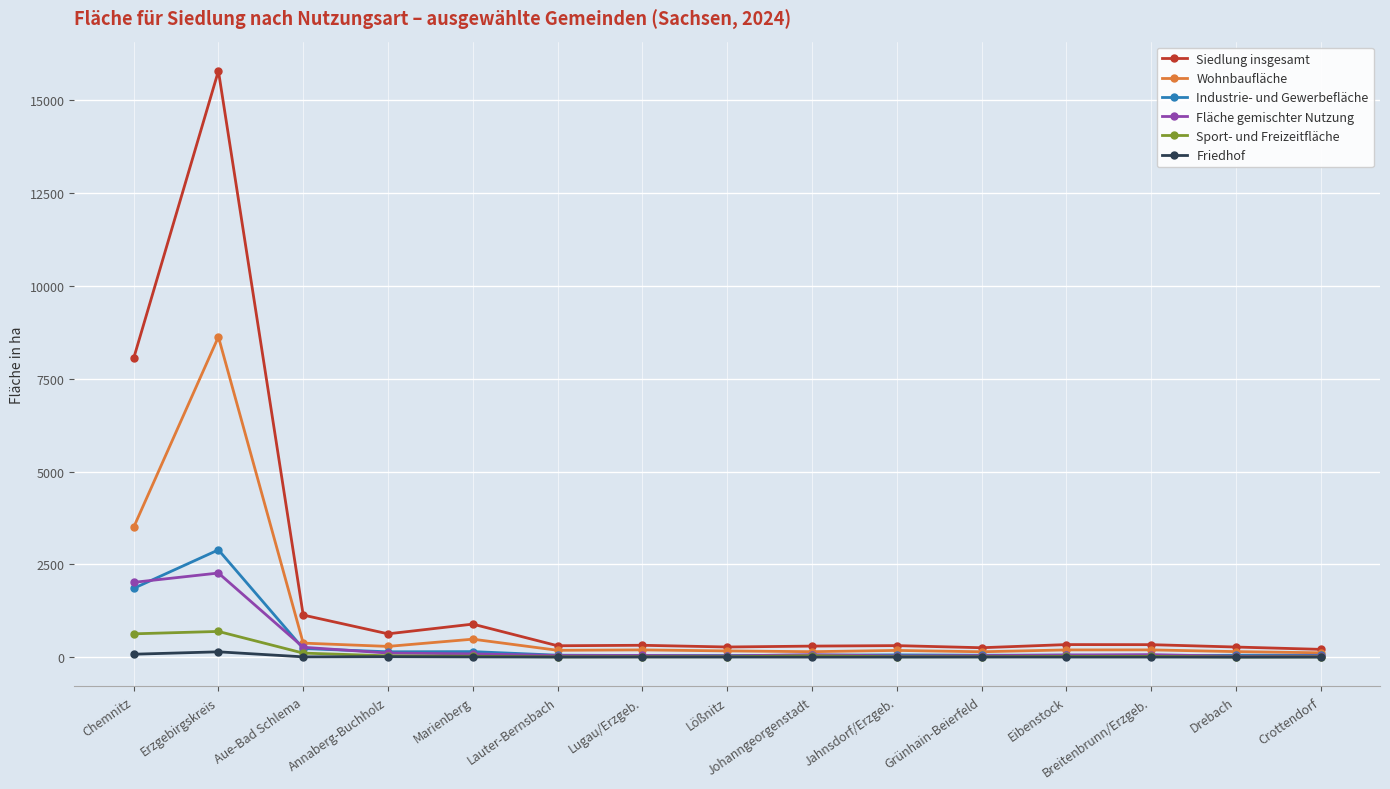

Which series has the widest spread of values?

Siedlung insgesamt